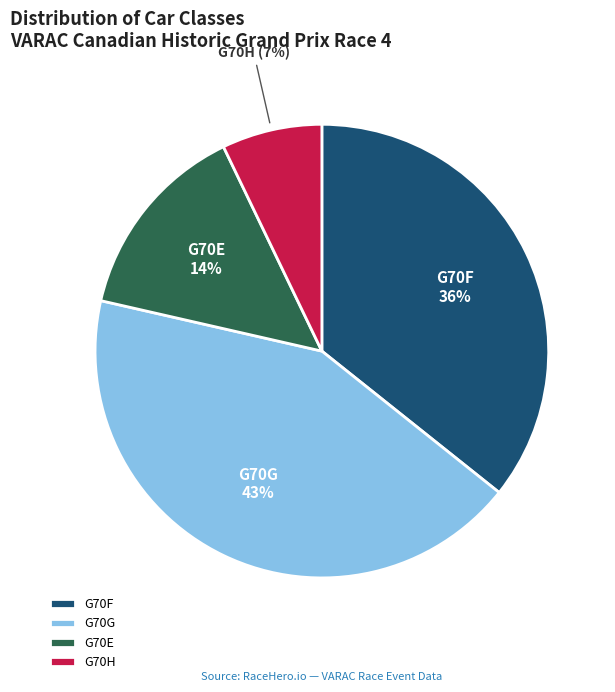

What is the largest slice in the pie chart?

G70G